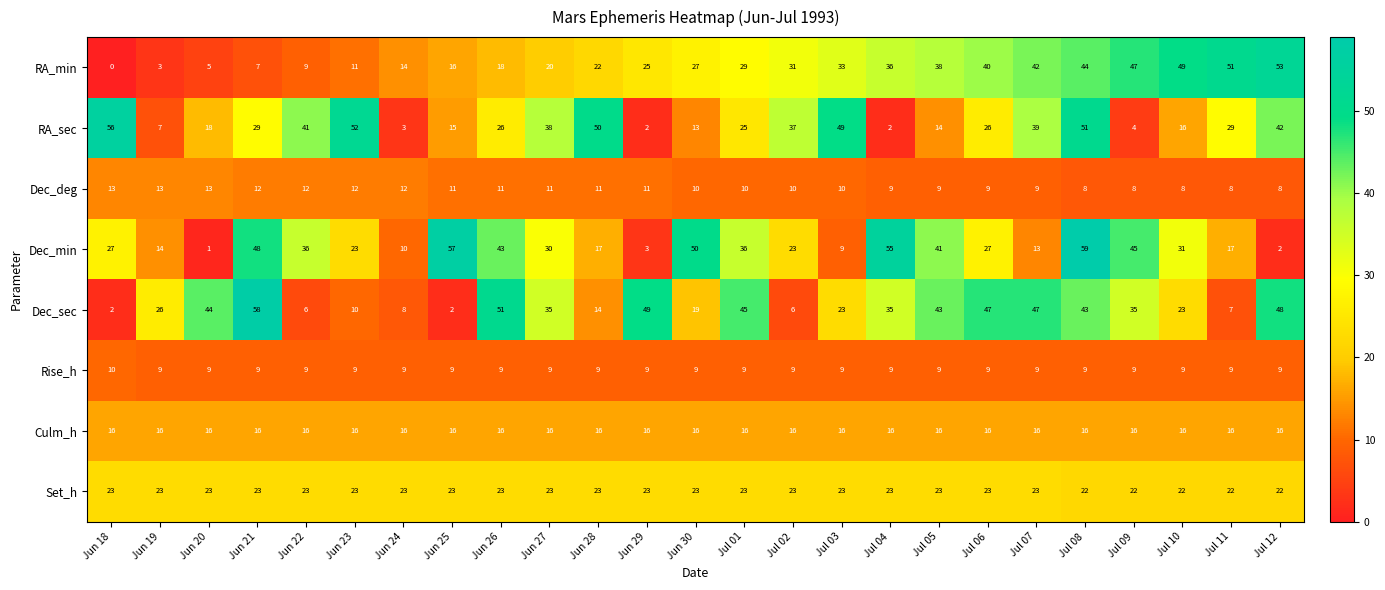

Between Jun 29 and Jul 03, which series saw the biggest shift?

RA_sec